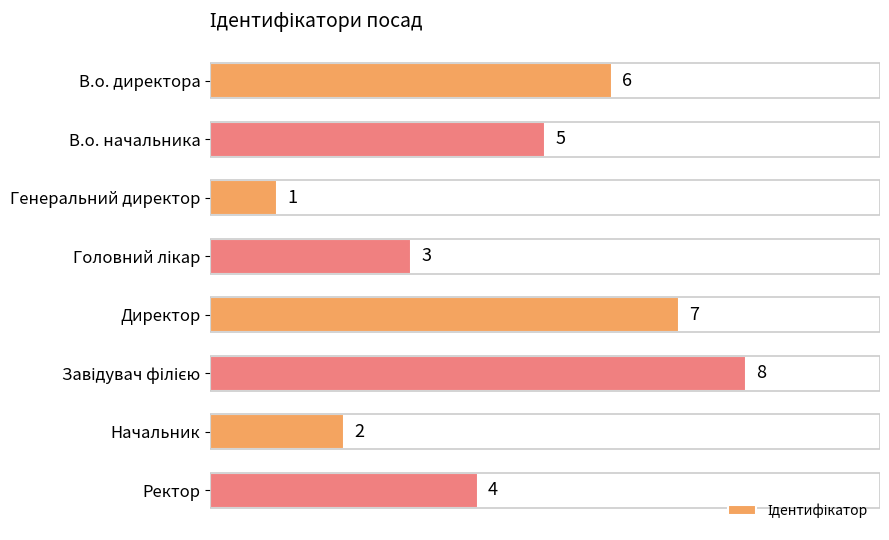

What is the change in value from Директор to Ректор?

-3